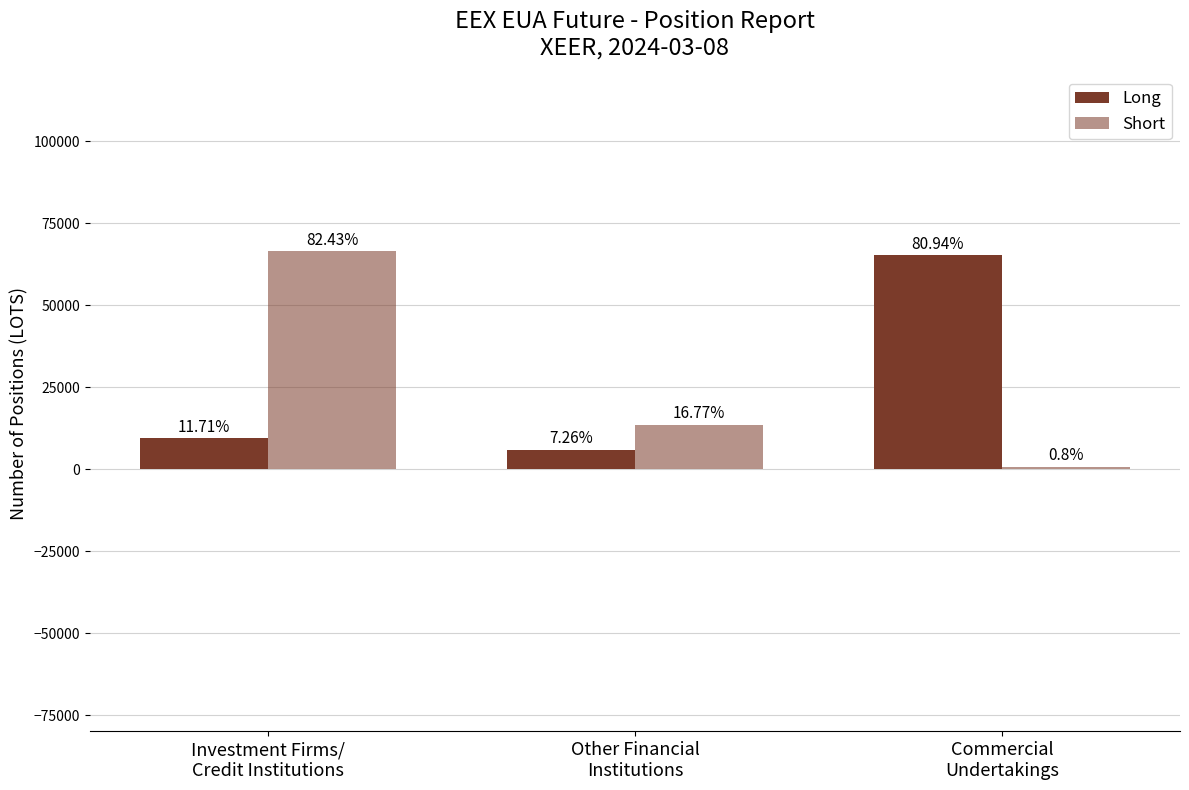

How many bars are there in each group?

2